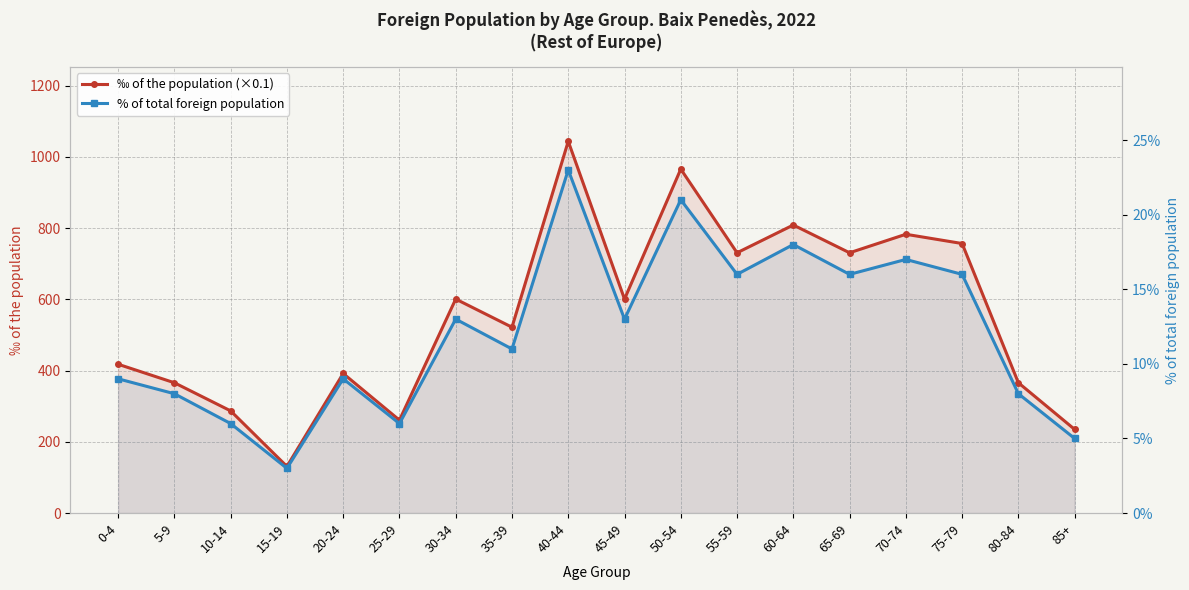

True or false: % of total foreign population and ‰ of the population (×0.1) cross at least once.

False